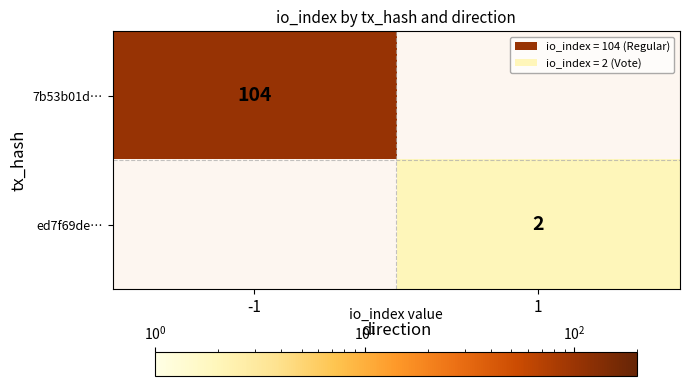

Is it true that 7b53b01d… equals 142.3 at -1?

False